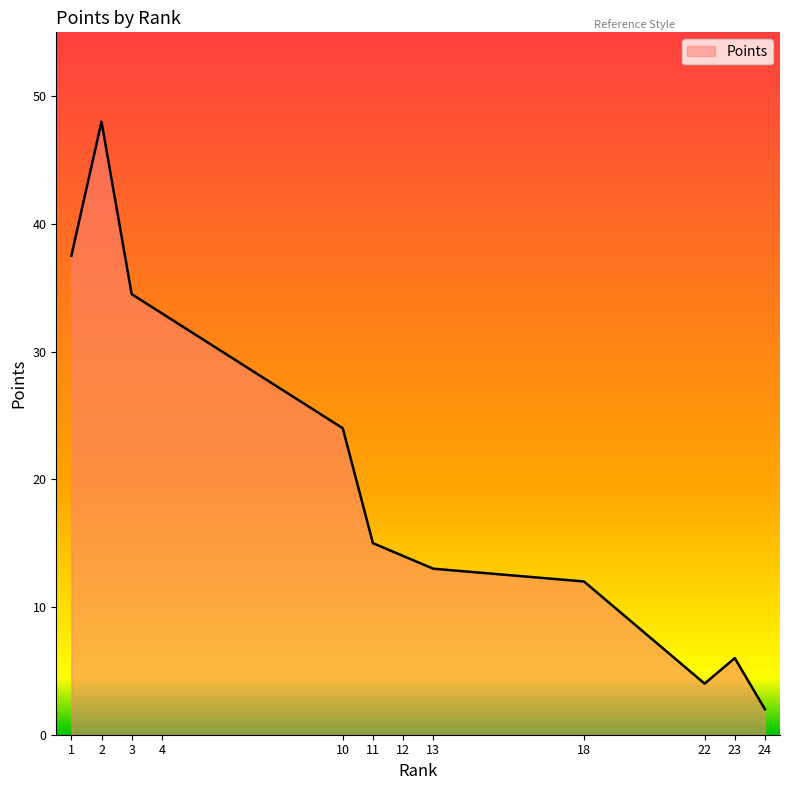

Where does the data first go above 15?

1